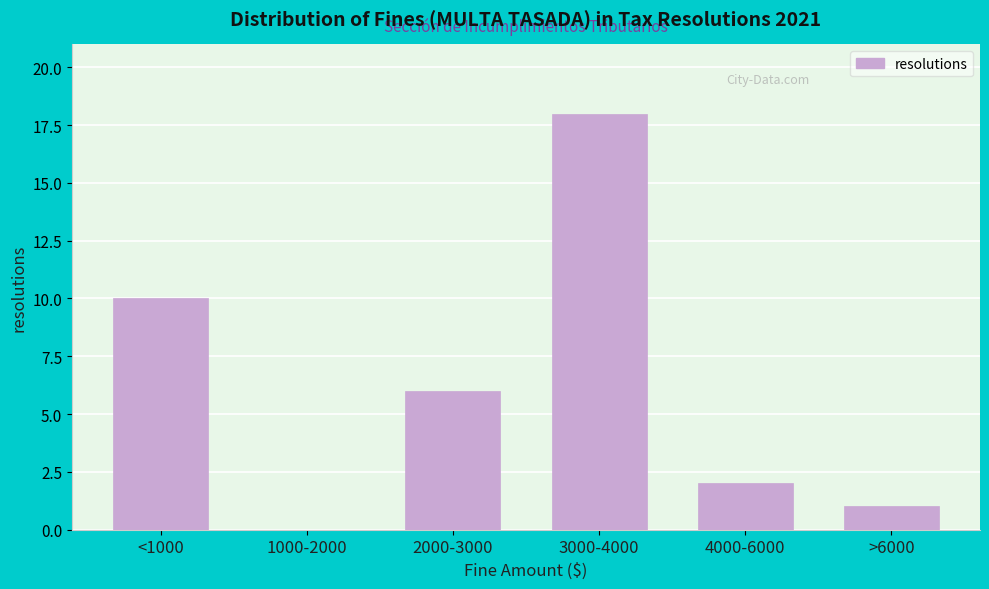

Reading left to right, transcribe all the data shown in this chart.

<1000=10	1000-2000=0	2000-3000=6	3000-4000=18	4000-6000=2	>6000=1